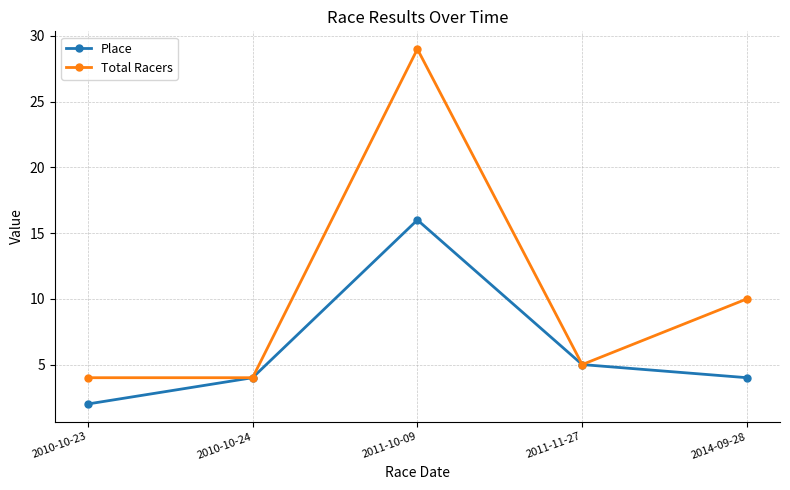

Does the chart have visible grid lines?

Yes